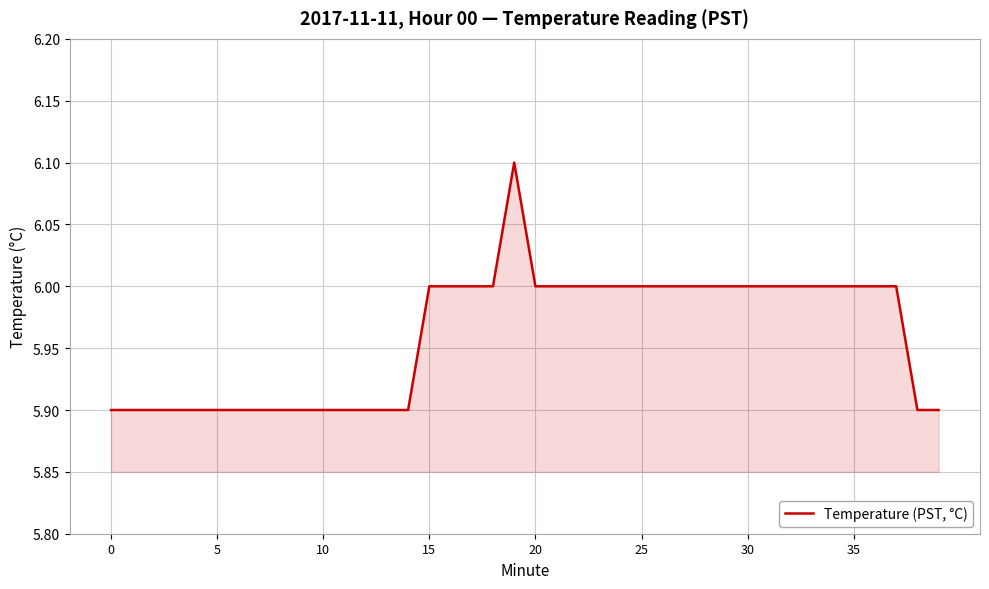

How many lines are shown in the chart?

1